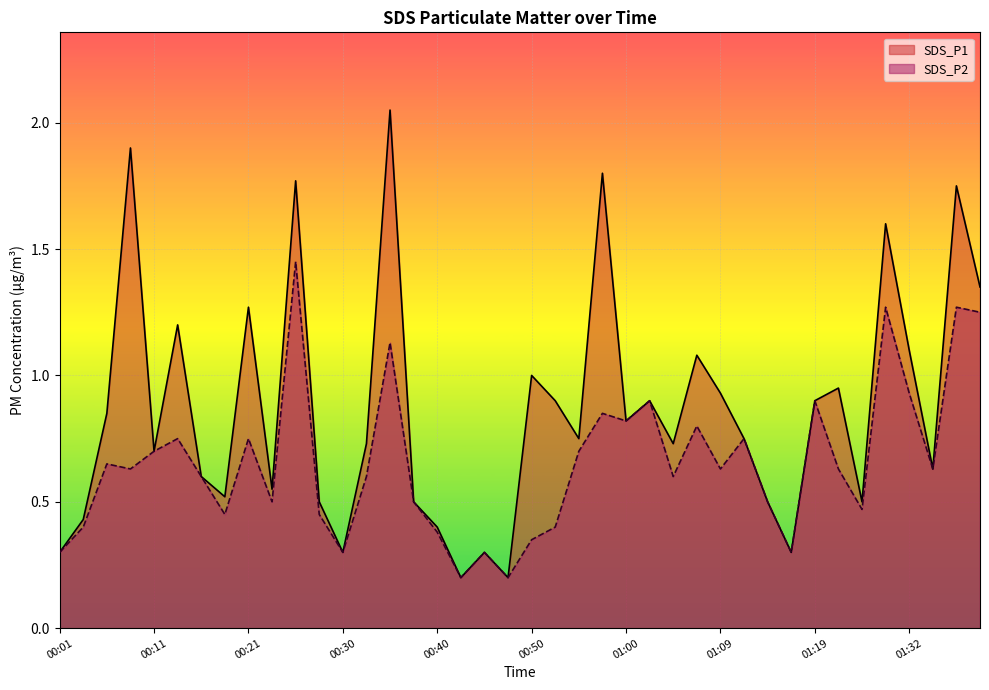

True or false: SDS_P2 and SDS_P1 intersect in this chart.

False